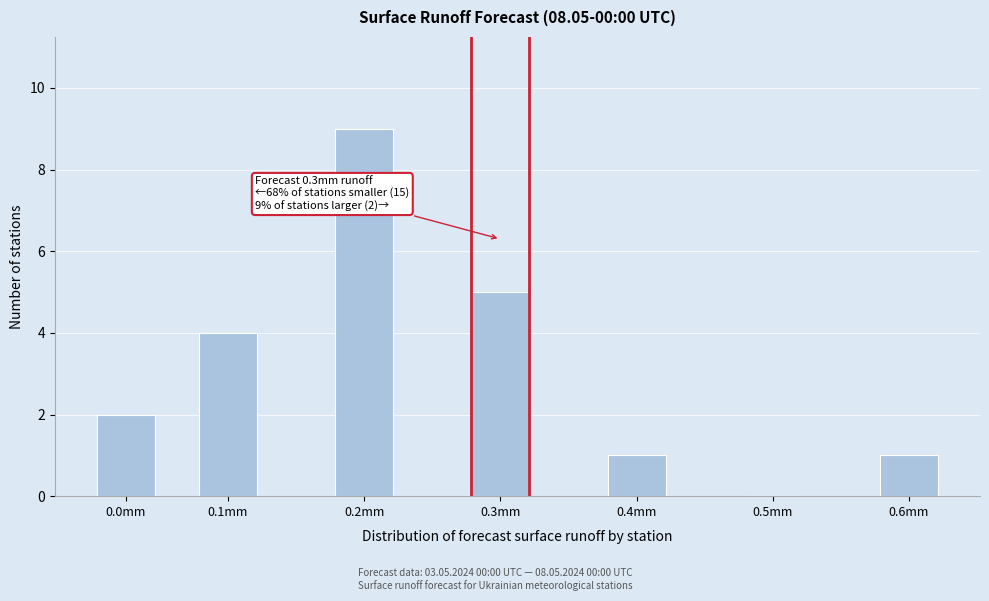

Reading right to left, list all the values displayed in this chart.

0.6mm=1	0.5mm=0	0.4mm=1	0.3mm=5	0.2mm=9	0.1mm=4	0.0mm=2